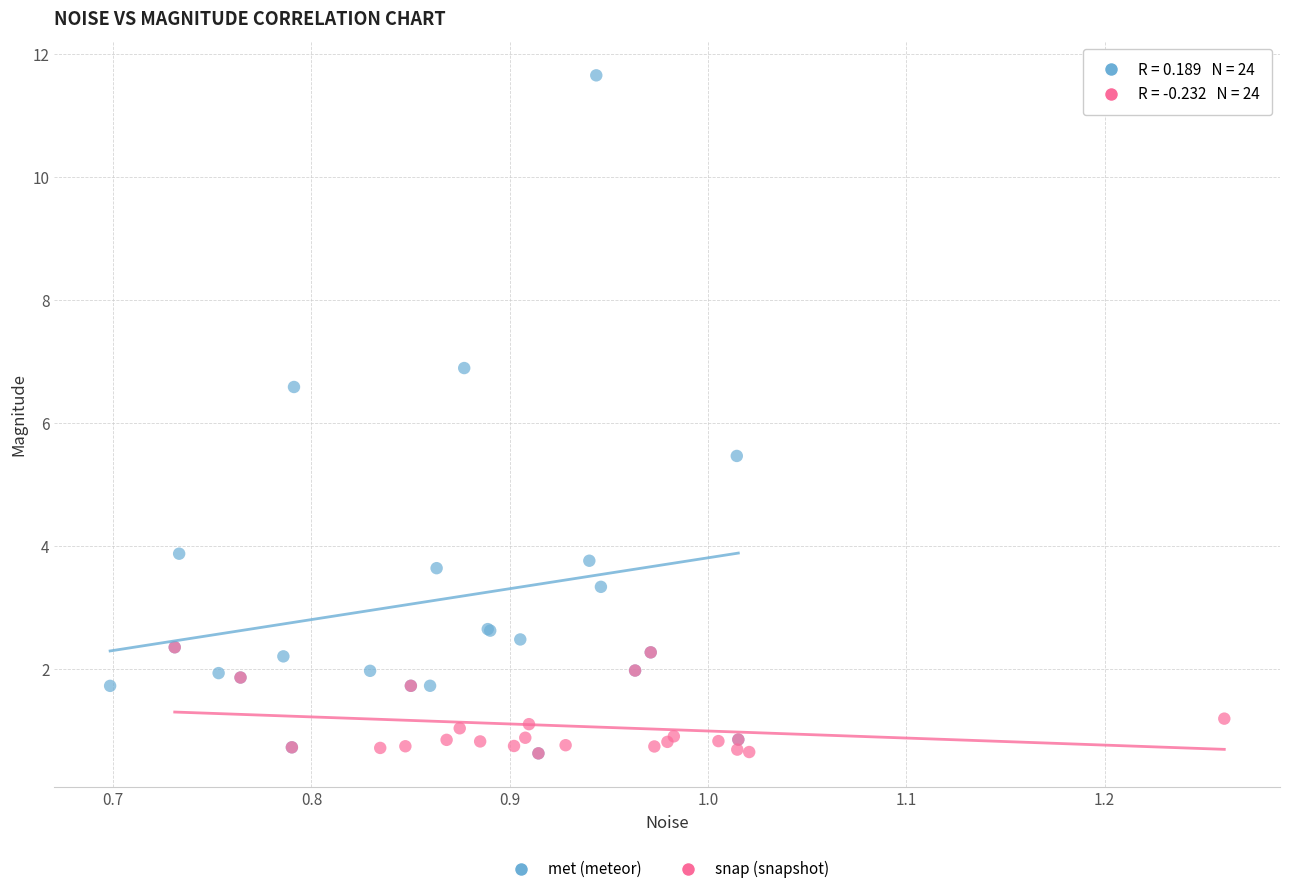

What are all the series names shown in the legend?

met (meteor), snap (snapshot)